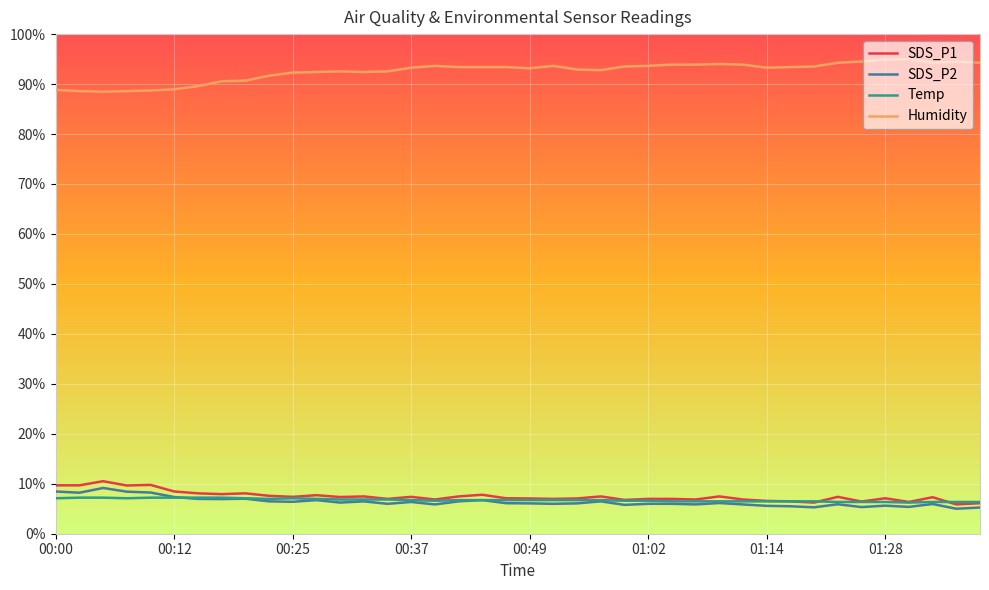

True or false: Humidity and SDS_P1 cross at least once.

False